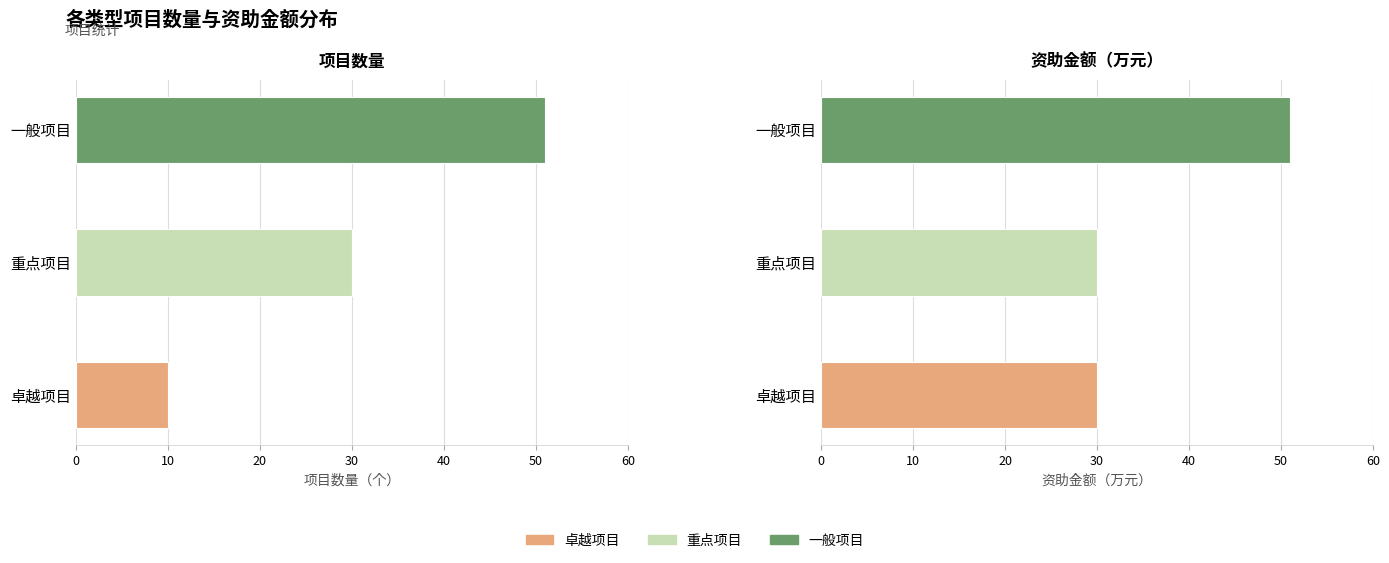

What is the average value of the 资助金额（万元） series?

37